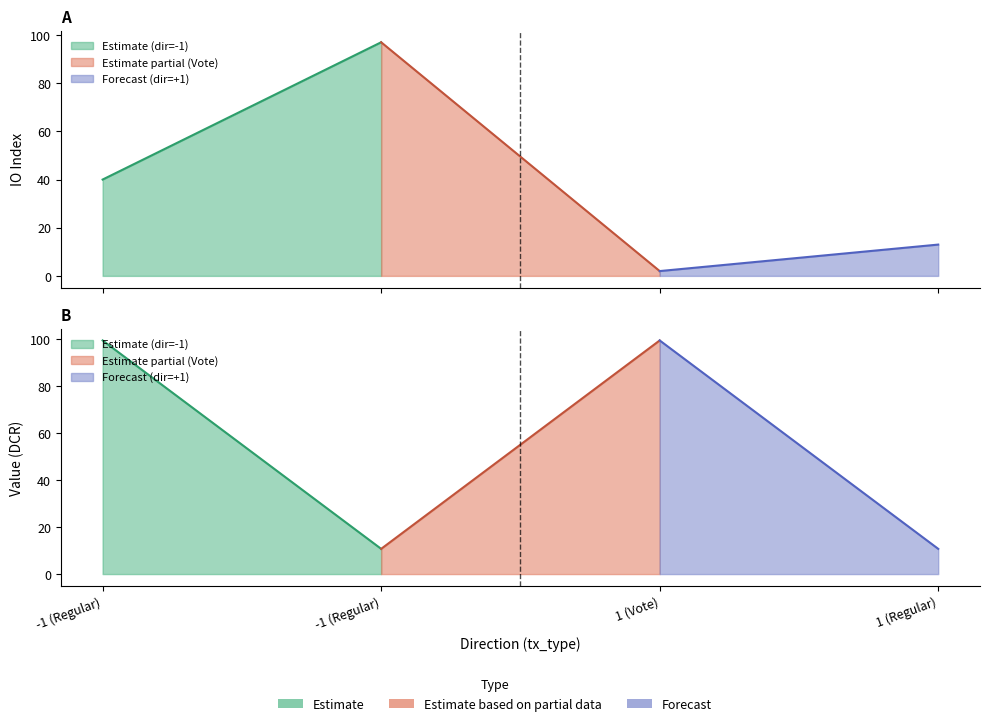

Reading left to right, extract all data points from this chart.

io_index: -1 (Regular)=40.0	-1 (Regular)=97.0	1 (Vote)=2.0	1 (Regular)=13.0
value: -1 (Regular)=99.5	-1 (Regular)=10.7	1 (Vote)=99.5	1 (Regular)=10.7